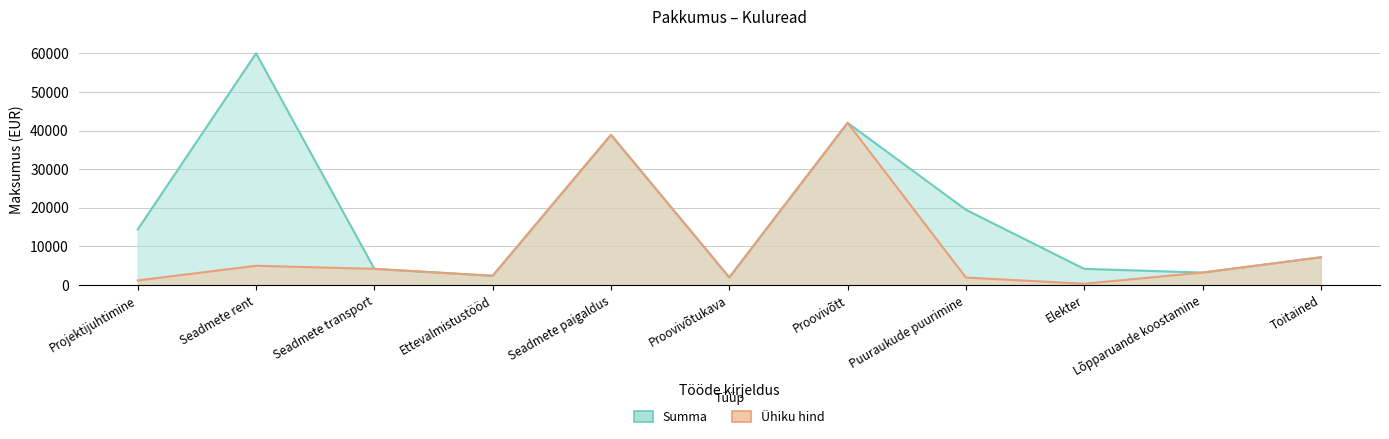

Reading left to right, transcribe all the data shown in this chart.

Summa: 14400	60000	4200	2400	38900	1980	42000	19500	4200	3240	7200
Ühiku hind: 1200	5000	4200	2400	38900	1980	42000	1950	350	3240	7200